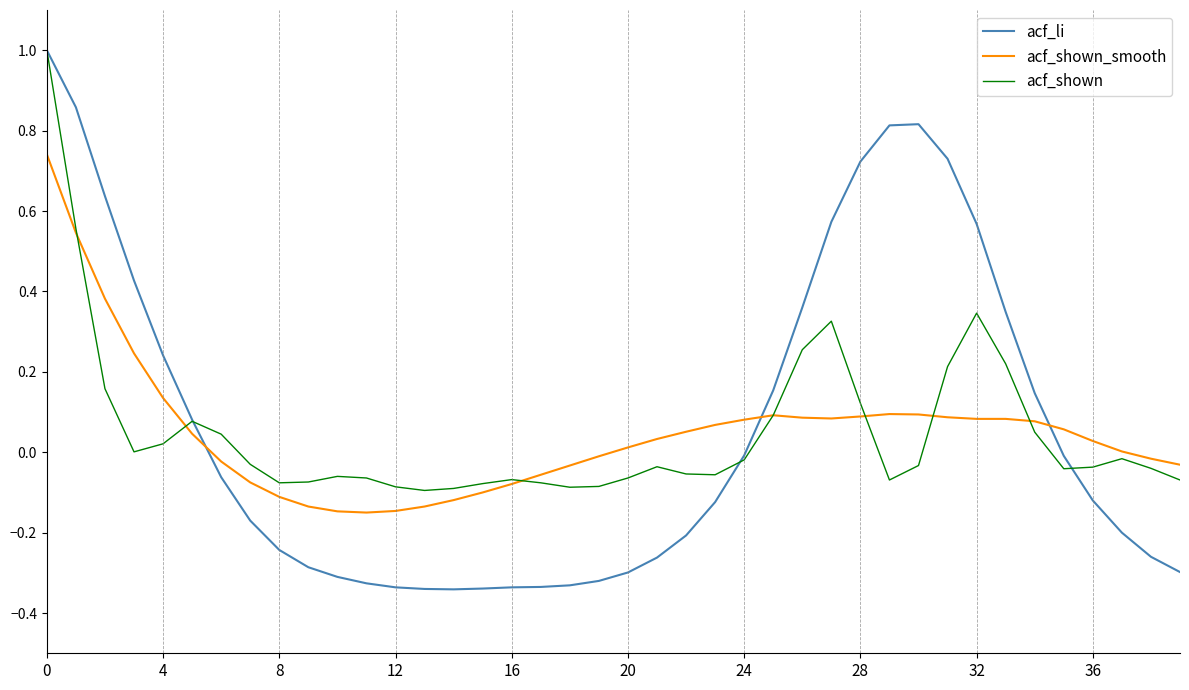

Which series has the largest range (max minus min)?

acf_li